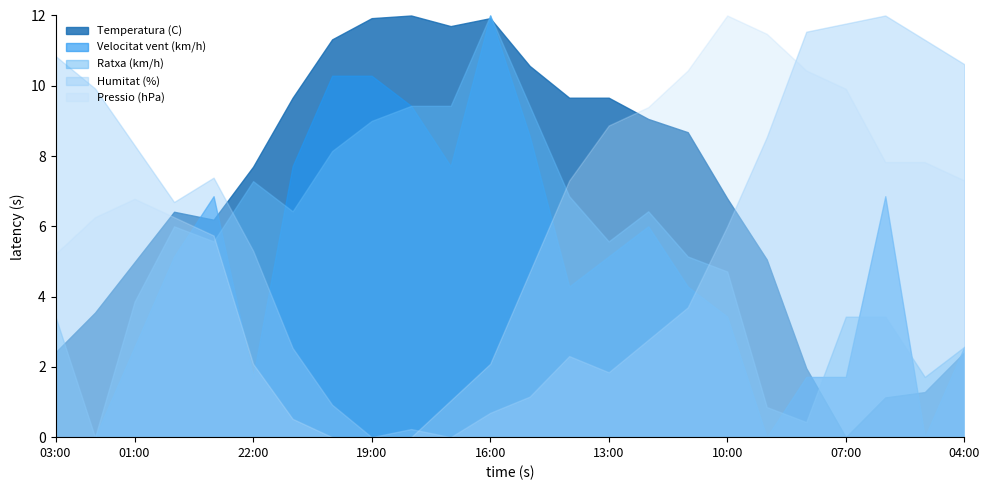

What is the label of the 2nd point from the left?

02:00